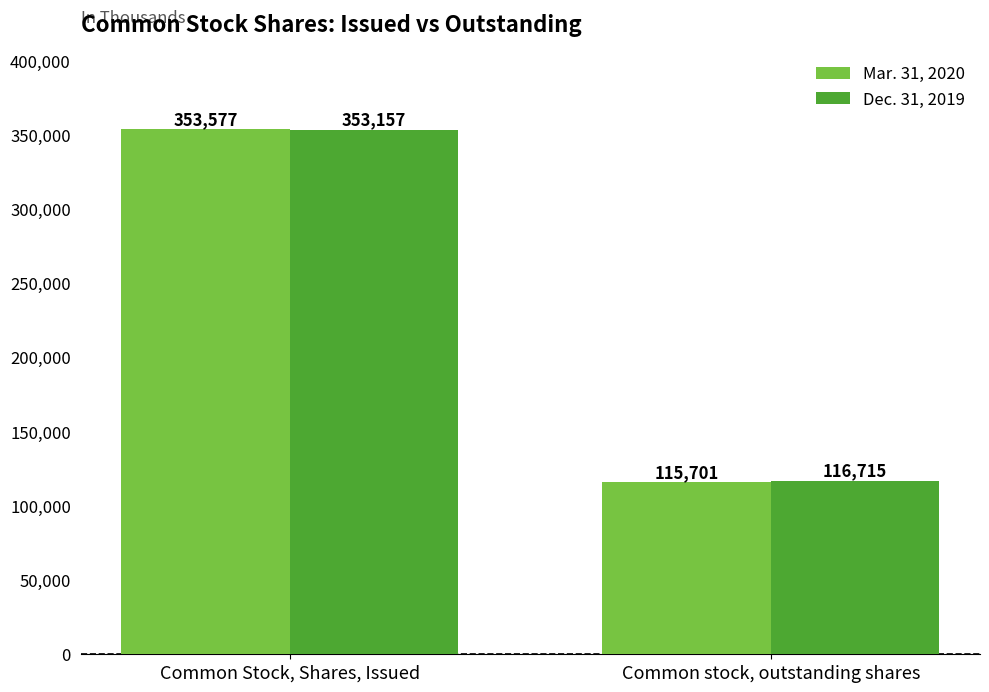

What is the total value across all series at Common Stock, Shares, Issued?

706734